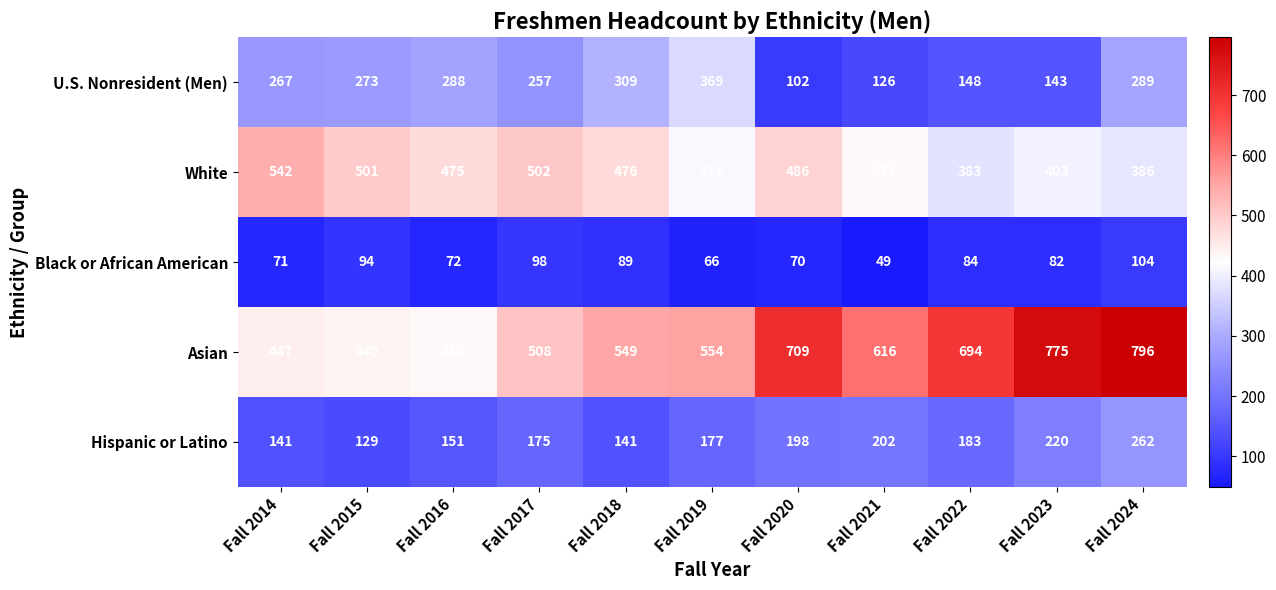

What is the sum of the Hispanic or Latino values at Fall 2023 and Fall 2024?

482